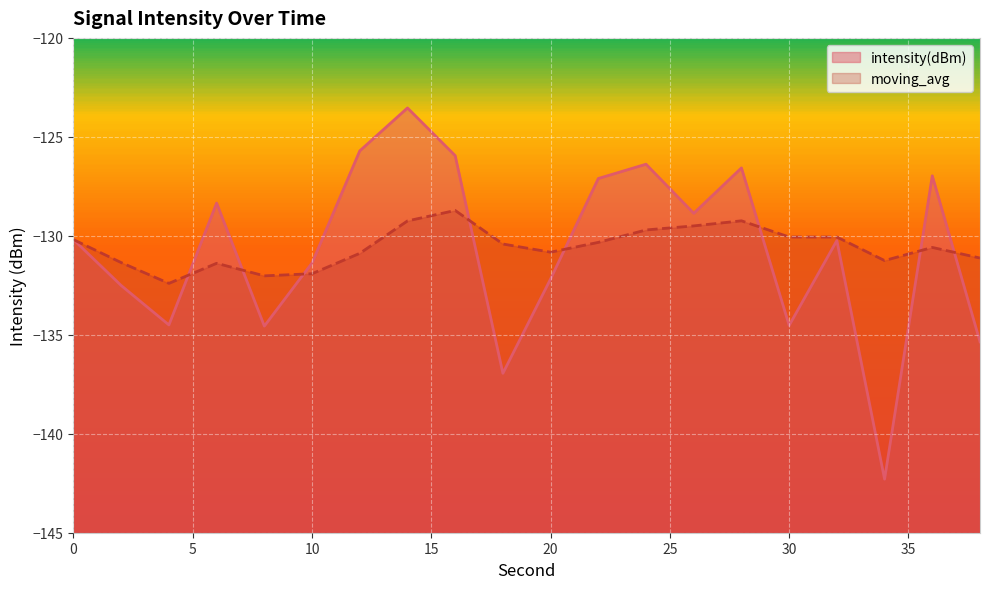

What is the difference between the highest and lowest values at 38?

4.2